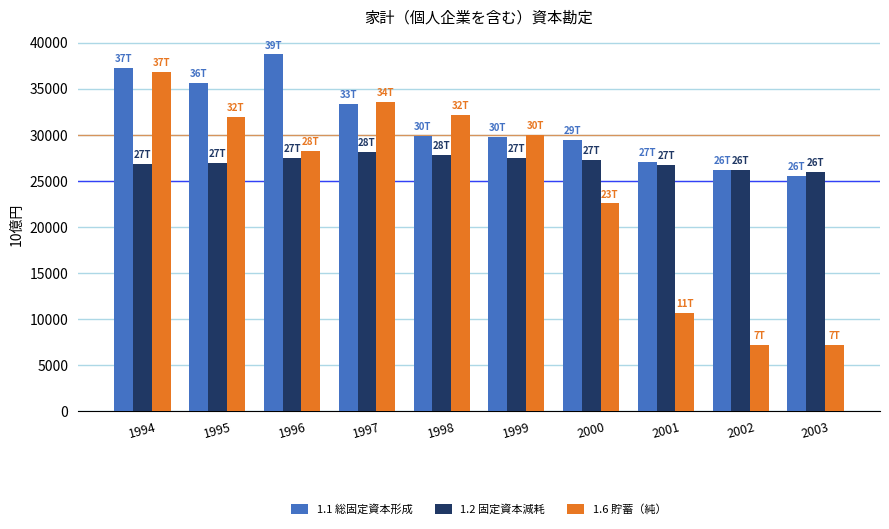

The value of 1.2 固定資本減耗 at 2001 is 26743.7. True or false?

True